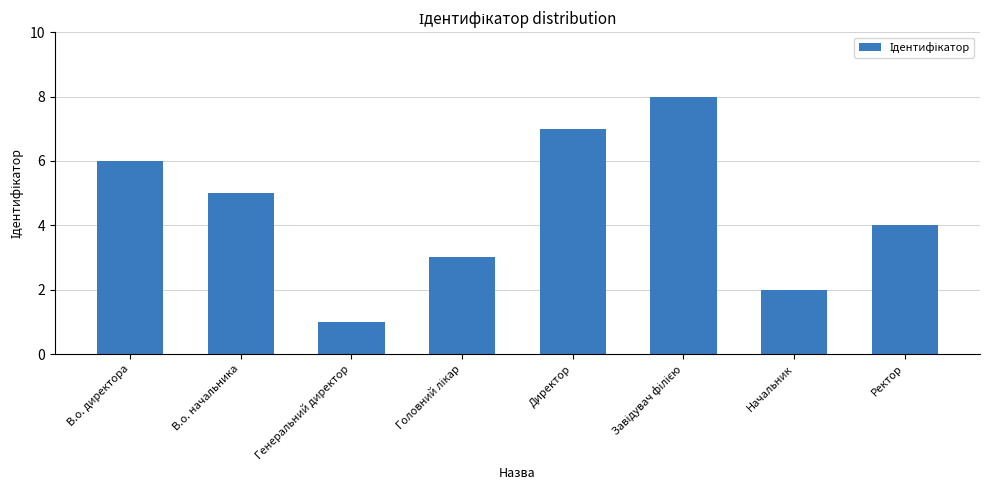

What is the label of the 8th bar from the right?

В.о. директора